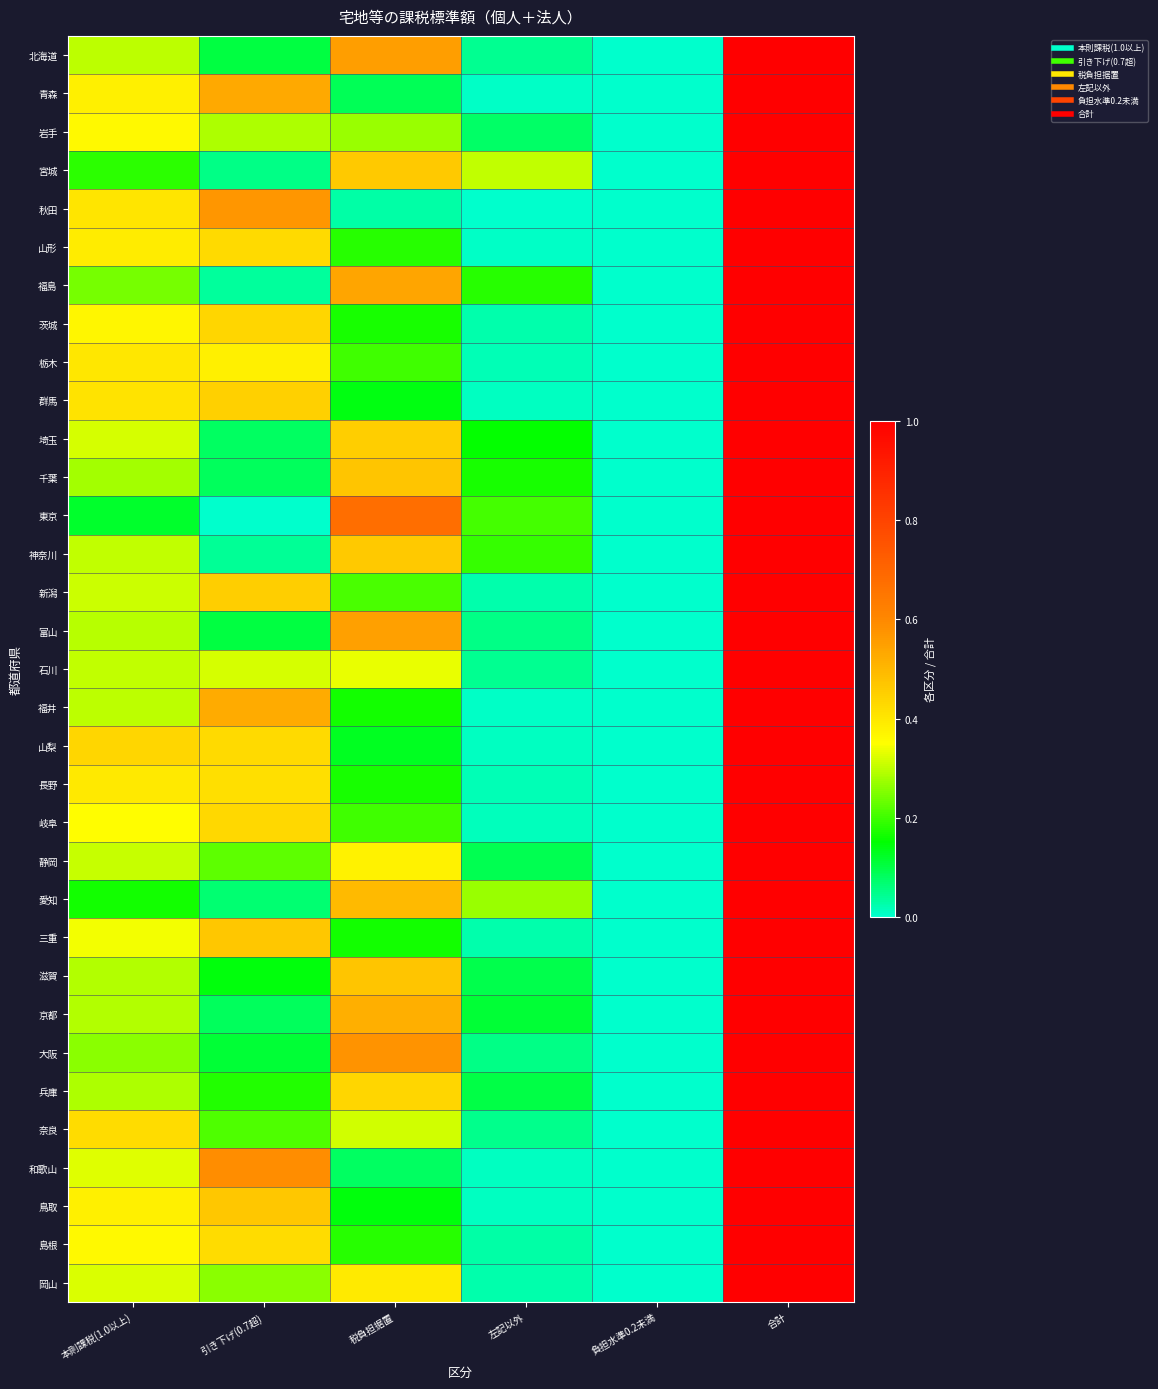

Reading left to right, what are all the values shown in this chart?

北海道: 本則課税(1.0以上)=0.3	引き下げ(0.7超)=0.1	税負担据置=0.6	左記以外=0.0	負担水準0.2未満=0.0	合計=1.0
青森: 本則課税(1.0以上)=0.4	引き下げ(0.7超)=0.5	税負担据置=0.1	左記以外=0.0	負担水準0.2未満=0.0	合計=1.0
岩手: 本則課税(1.0以上)=0.4	引き下げ(0.7超)=0.3	税負担据置=0.3	左記以外=0.1	負担水準0.2未満=0.0	合計=1.0
宮城: 本則課税(1.0以上)=0.2	引き下げ(0.7超)=0.1	税負担据置=0.5	左記以外=0.3	負担水準0.2未満=0.0	合計=1.0
秋田: 本則課税(1.0以上)=0.4	引き下げ(0.7超)=0.6	税負担据置=0.0	左記以外=0.0	負担水準0.2未満=0.0	合計=1.0
山形: 本則課税(1.0以上)=0.4	引き下げ(0.7超)=0.4	税負担据置=0.2	左記以外=0.0	負担水準0.2未満=0.0	合計=1.0
福島: 本則課税(1.0以上)=0.2	引き下げ(0.7超)=0.0	税負担据置=0.5	左記以外=0.2	負担水準0.2未満=0.0	合計=1.0
茨城: 本則課税(1.0以上)=0.4	引き下げ(0.7超)=0.4	税負担据置=0.2	左記以外=0.0	負担水準0.2未満=0.0	合計=1.0
栃木: 本則課税(1.0以上)=0.4	引き下げ(0.7超)=0.4	税負担据置=0.2	左記以外=0.0	負担水準0.2未満=0.0	合計=1.0
群馬: 本則課税(1.0以上)=0.4	引き下げ(0.7超)=0.4	税負担据置=0.1	左記以外=0.0	負担水準0.2未満=0.0	合計=1.0
埼玉: 本則課税(1.0以上)=0.3	引き下げ(0.7超)=0.1	税負担据置=0.5	左記以外=0.2	負担水準0.2未満=0.0	合計=1.0
千葉: 本則課税(1.0以上)=0.3	引き下げ(0.7超)=0.1	税負担据置=0.5	左記以外=0.2	負担水準0.2未満=0.0	合計=1.0
東京: 本則課税(1.0以上)=0.1	引き下げ(0.7超)=0.0	税負担据置=0.7	左記以外=0.2	負担水準0.2未満=0.0	合計=1.0
神奈川: 本則課税(1.0以上)=0.3	引き下げ(0.7超)=0.0	税負担据置=0.5	左記以外=0.2	負担水準0.2未満=0.0	合計=1.0
新潟: 本則課税(1.0以上)=0.3	引き下げ(0.7超)=0.5	税負担据置=0.2	左記以外=0.0	負担水準0.2未満=0.0	合計=1.0
富山: 本則課税(1.0以上)=0.3	引き下げ(0.7超)=0.1	税負担据置=0.5	左記以外=0.1	負担水準0.2未満=0.0	合計=1.0
石川: 本則課税(1.0以上)=0.3	引き下げ(0.7超)=0.3	税負担据置=0.3	左記以外=0.0	負担水準0.2未満=0.0	合計=1.0
福井: 本則課税(1.0以上)=0.3	引き下げ(0.7超)=0.5	税負担据置=0.2	左記以外=0.0	負担水準0.2未満=0.0	合計=1.0
山梨: 本則課税(1.0以上)=0.4	引き下げ(0.7超)=0.4	税負担据置=0.1	左記以外=0.0	負担水準0.2未満=0.0	合計=1.0
長野: 本則課税(1.0以上)=0.4	引き下げ(0.7超)=0.4	税負担据置=0.2	左記以外=0.0	負担水準0.2未満=0.0	合計=1.0
岐阜: 本則課税(1.0以上)=0.4	引き下げ(0.7超)=0.4	税負担据置=0.2	左記以外=0.0	負担水準0.2未満=0.0	合計=1.0
静岡: 本則課税(1.0以上)=0.3	引き下げ(0.7超)=0.2	税負担据置=0.4	左記以外=0.1	負担水準0.2未満=0.0	合計=1.0
愛知: 本則課税(1.0以上)=0.2	引き下げ(0.7超)=0.1	税負担据置=0.5	左記以外=0.3	負担水準0.2未満=0.0	合計=1.0
三重: 本則課税(1.0以上)=0.3	引き下げ(0.7超)=0.5	税負担据置=0.2	左記以外=0.0	負担水準0.2未満=0.0	合計=1.0
滋賀: 本則課税(1.0以上)=0.3	引き下げ(0.7超)=0.1	税負担据置=0.5	左記以外=0.1	負担水準0.2未満=0.0	合計=1.0
京都: 本則課税(1.0以上)=0.3	引き下げ(0.7超)=0.1	税負担据置=0.5	左記以外=0.1	負担水準0.2未満=0.0	合計=1.0
大阪: 本則課税(1.0以上)=0.3	引き下げ(0.7超)=0.1	税負担据置=0.6	左記以外=0.1	負担水準0.2未満=0.0	合計=1.0
兵庫: 本則課税(1.0以上)=0.3	引き下げ(0.7超)=0.2	税負担据置=0.4	左記以外=0.1	負担水準0.2未満=0.0	合計=1.0
奈良: 本則課税(1.0以上)=0.4	引き下げ(0.7超)=0.2	税負担据置=0.3	左記以外=0.0	負担水準0.2未満=0.0	合計=1.0
和歌山: 本則課税(1.0以上)=0.3	引き下げ(0.7超)=0.6	税負担据置=0.1	左記以外=0.0	負担水準0.2未満=0.0	合計=1.0
鳥取: 本則課税(1.0以上)=0.4	引き下げ(0.7超)=0.5	税負担据置=0.1	左記以外=0.0	負担水準0.2未満=0.0	合計=1.0
島根: 本則課税(1.0以上)=0.4	引き下げ(0.7超)=0.4	税負担据置=0.2	左記以外=0.0	負担水準0.2未満=0.0	合計=1.0
岡山: 本則課税(1.0以上)=0.3	引き下げ(0.7超)=0.3	税負担据置=0.4	左記以外=0.0	負担水準0.2未満=0.0	合計=1.0